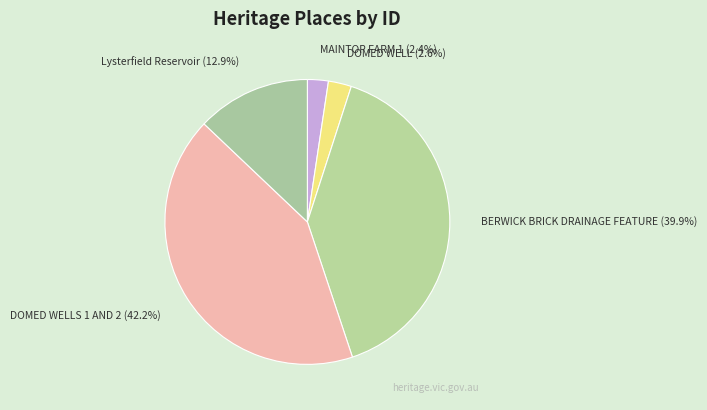

What percentage is the DOMED WELL slice, to the nearest percent?

3%